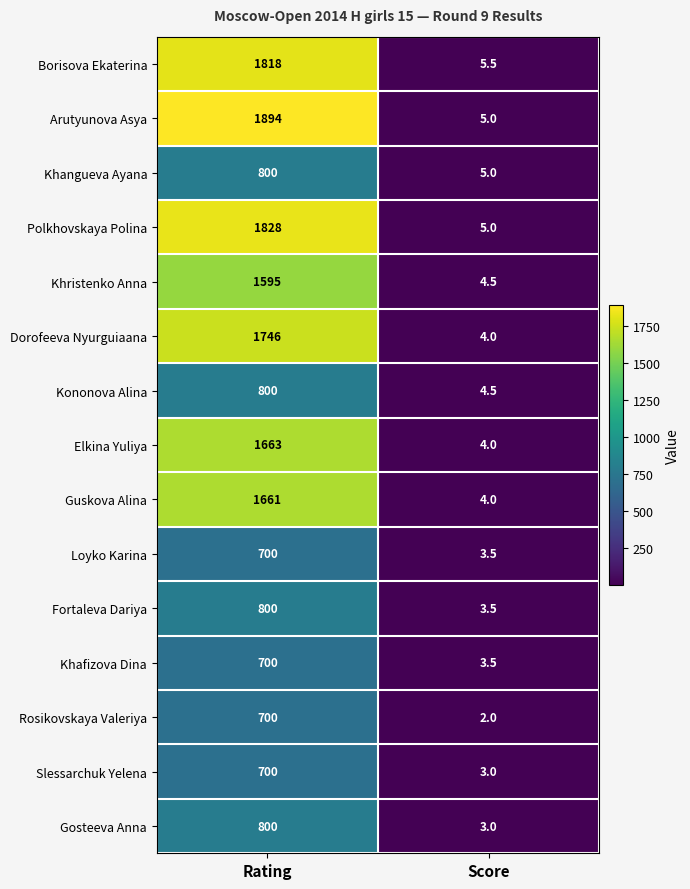

What is the maximum value shown in the chart?

1894.0